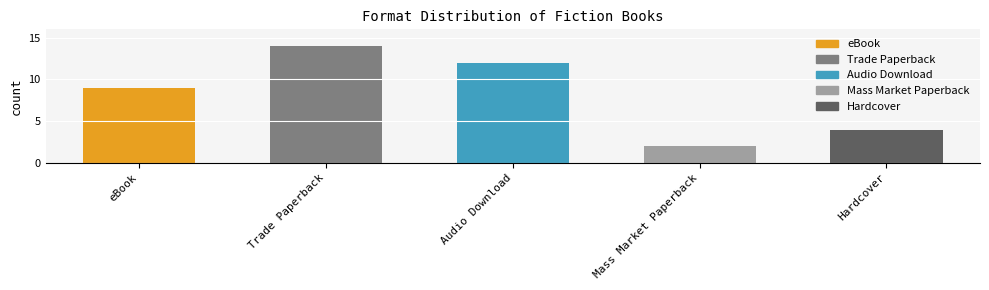

What is the maximum value shown in the chart?

14